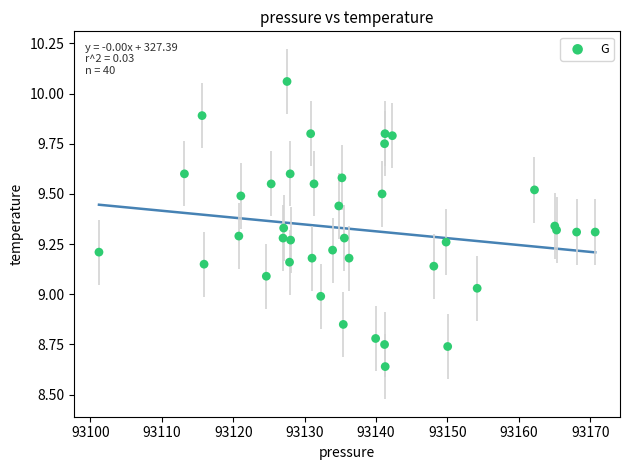

What is the range of X values (max minus min)?

69.5